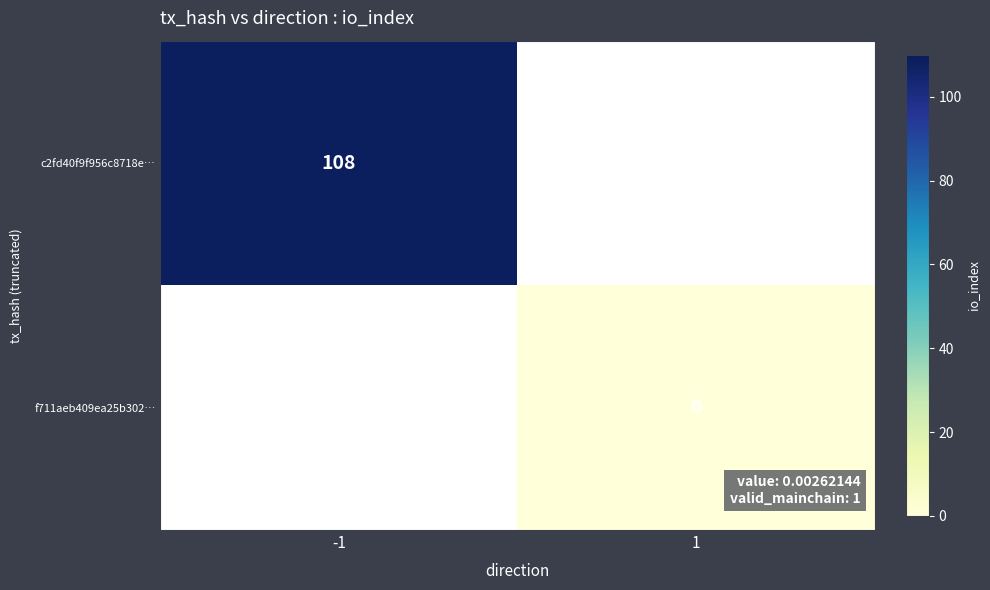

Is the value of f711aeb409ea25b302… at 1 greater than the value of c2fd40f9f956c8718e… at -1?

No